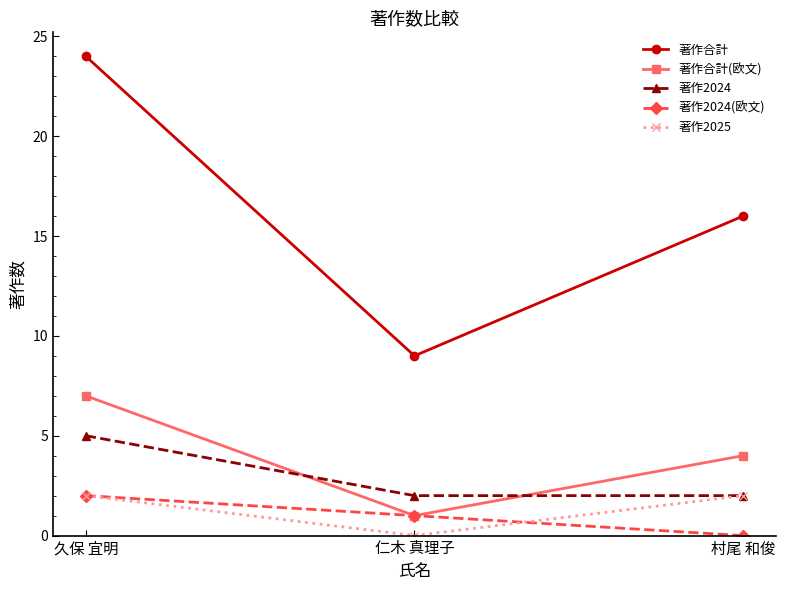

Does the chart have visible grid lines?

No